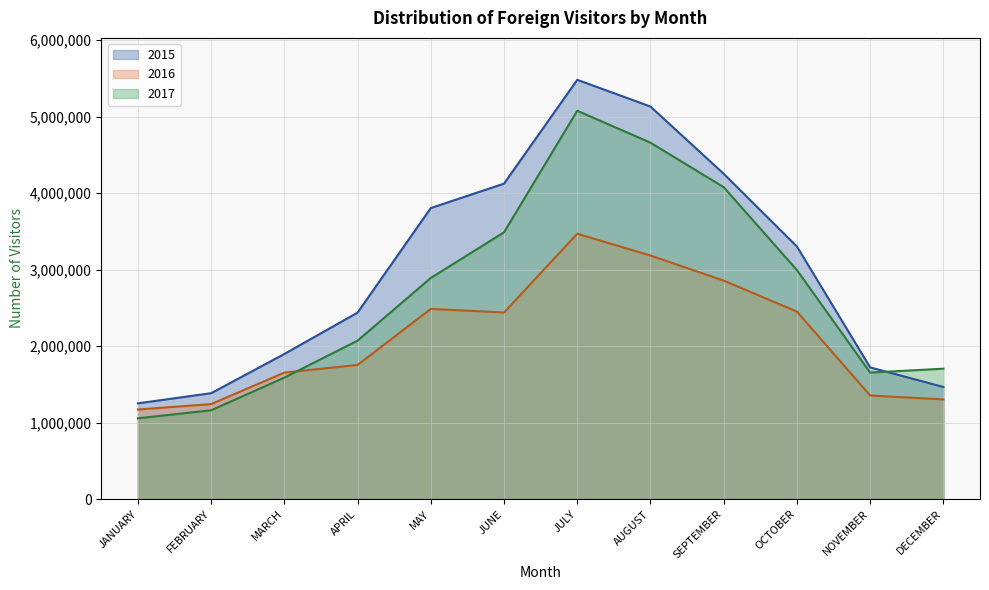

Where is 2016 nearest to the value 2319267?

JUNE